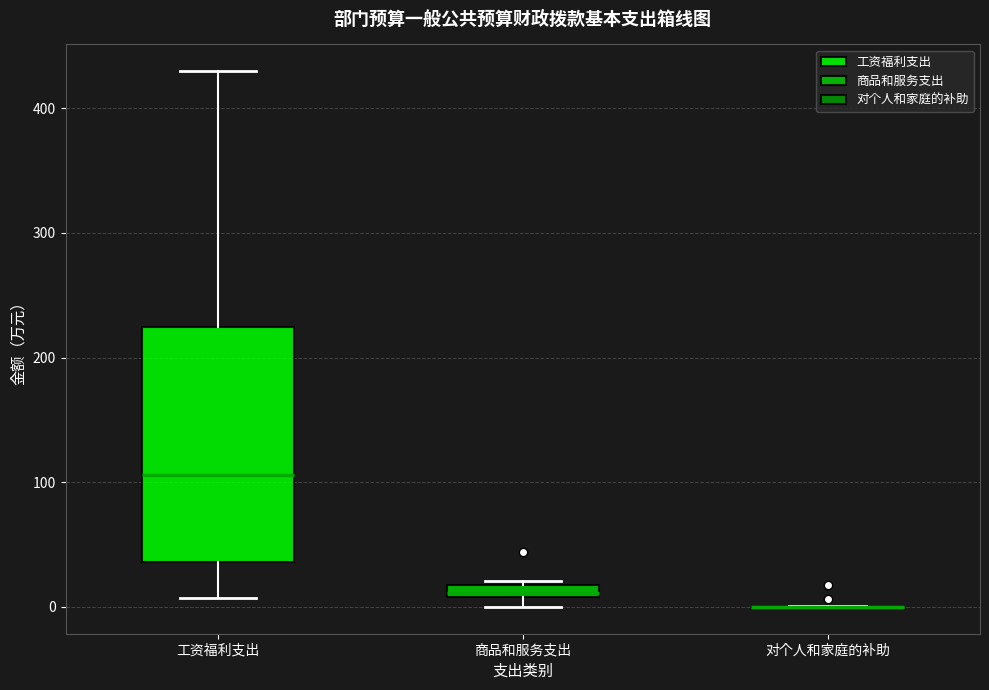

Where is the upper edge of the box for 工资福利支出 on the y-axis? The values are not printed on the chart, so give them approximately, as read against the axis.

220